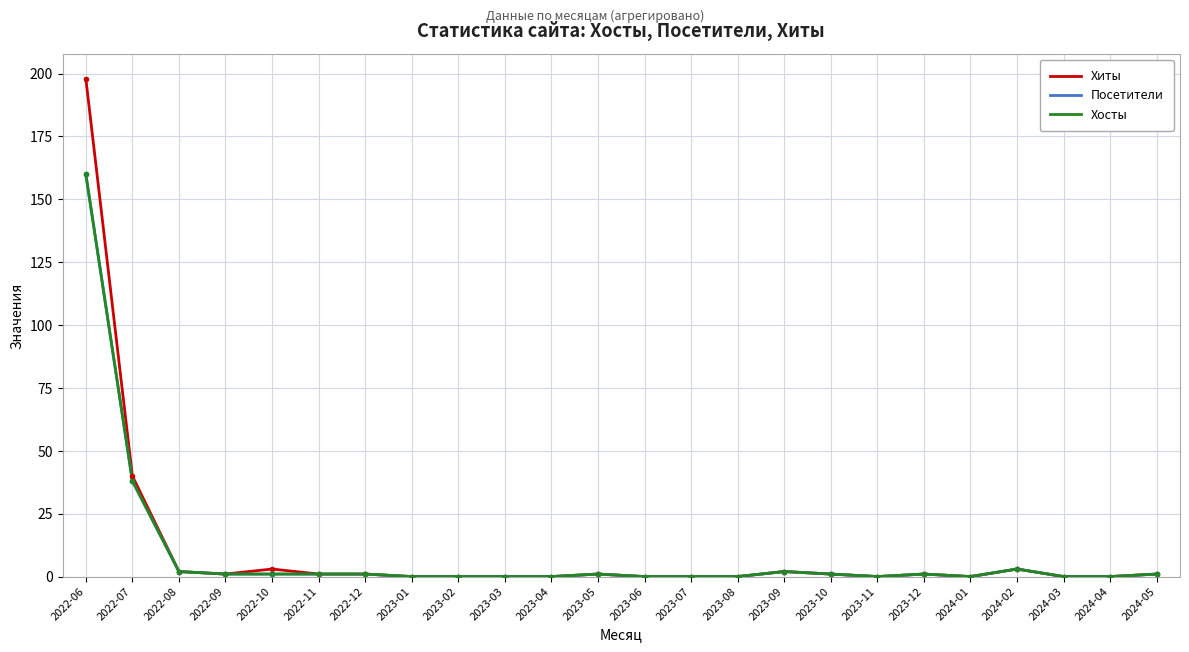

What is the label of the 2nd point from the left?

2022-07